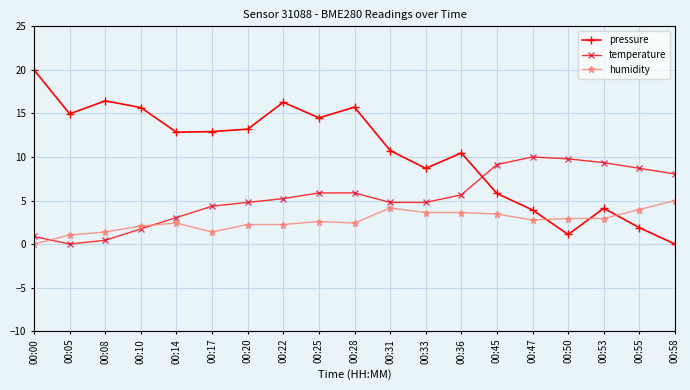

What value does the humidity series have at 00:31?

4.1